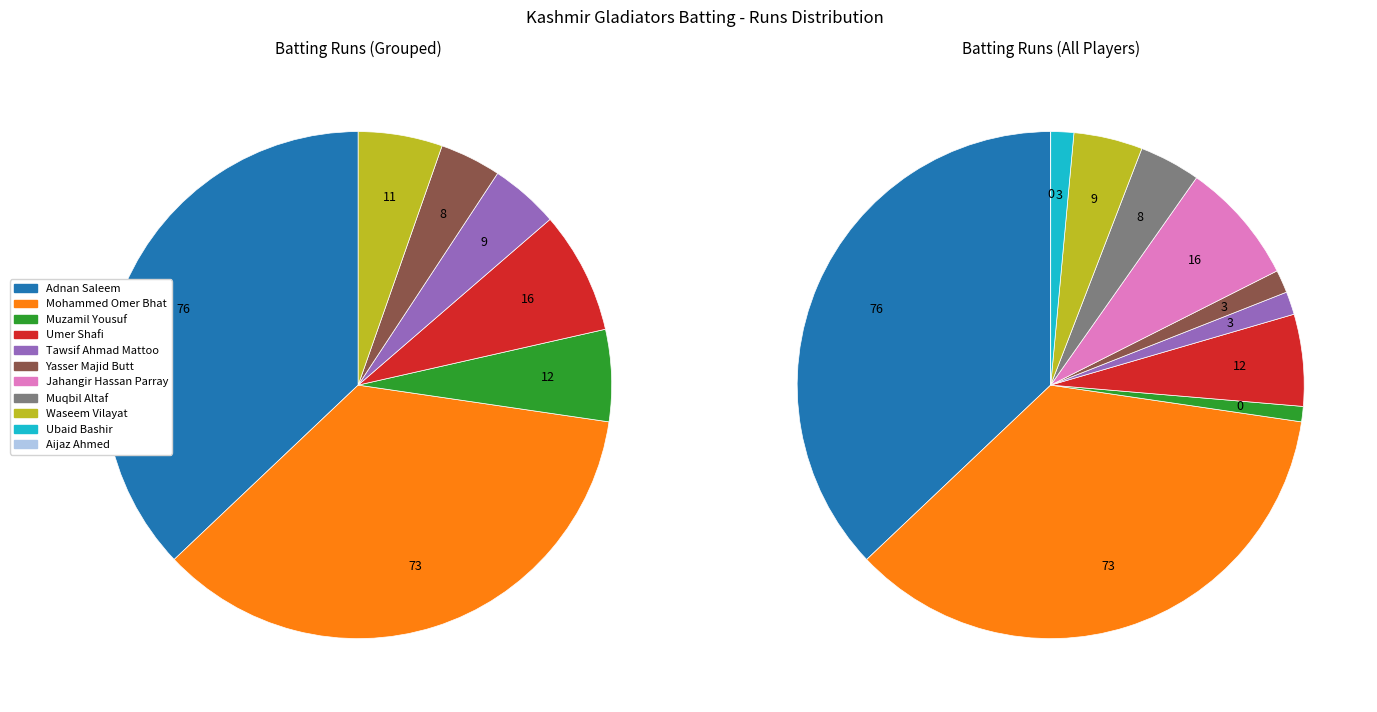

True or false: Adnan Saleem accounts for 42% of the total.

False